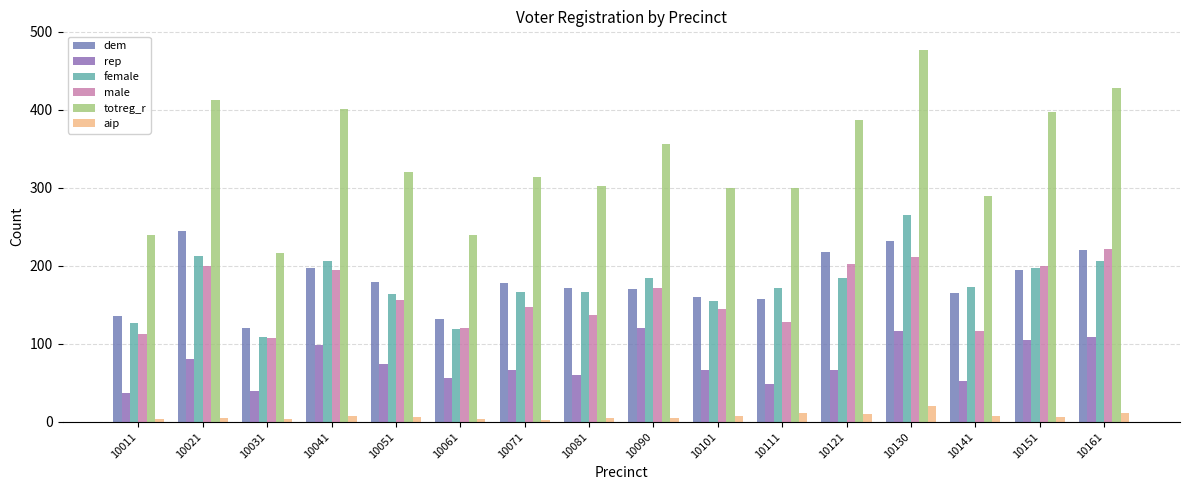

Is it true that female equals 109 at 10031?

True